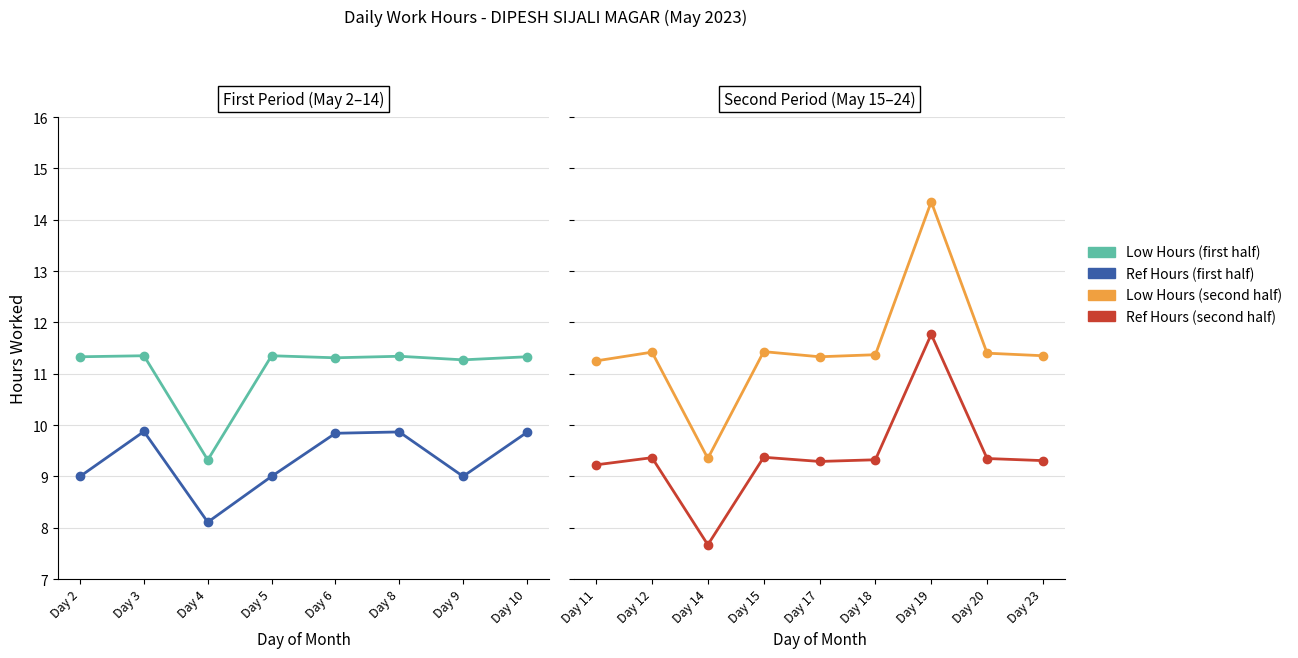

Rank the categories by value from lowest to highest.

4, 14, 11, 9, 6, 2, 10, 17, 8, 3, 5, 23, 18, 20, 12, 15, 19